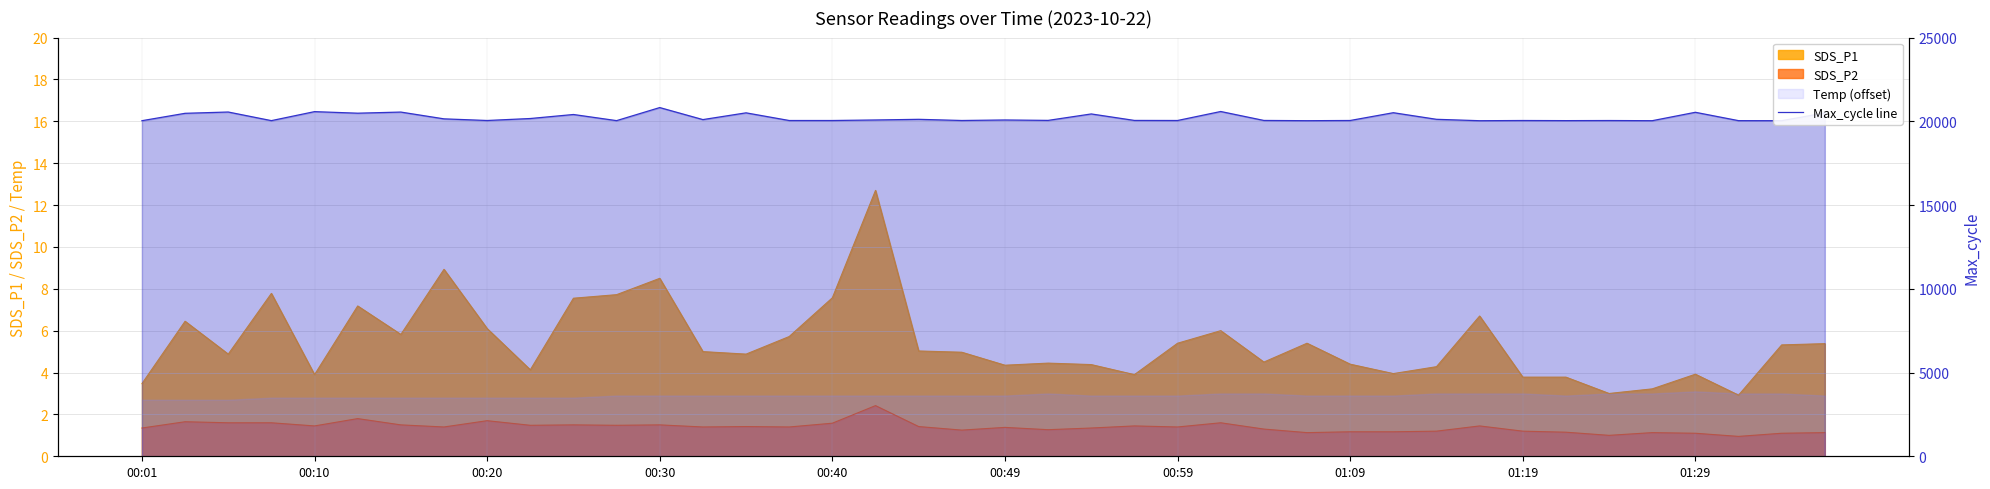

What is the change in value from 17 to 33?

-39